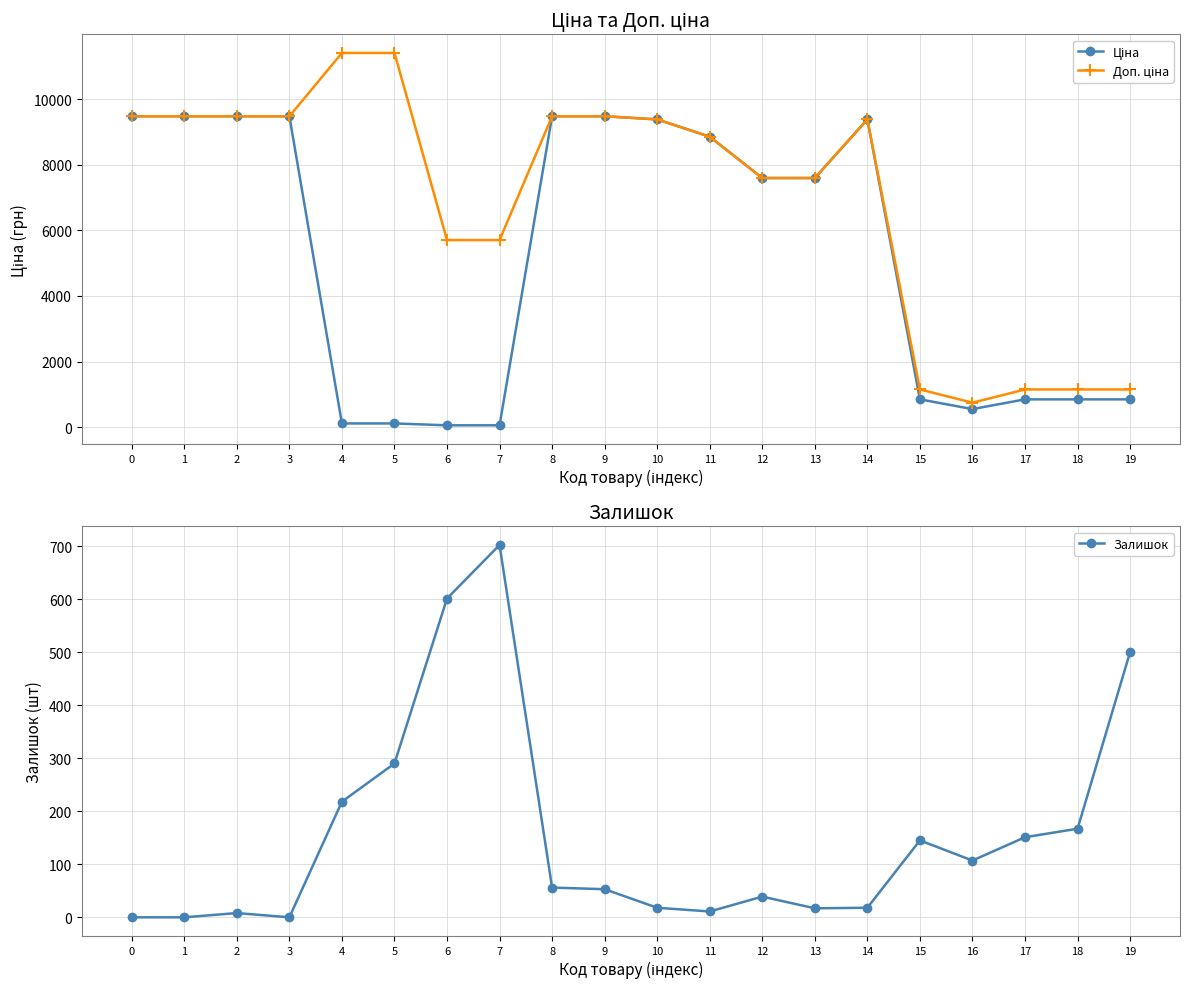

Where does the Залишок series first go above 56?

4